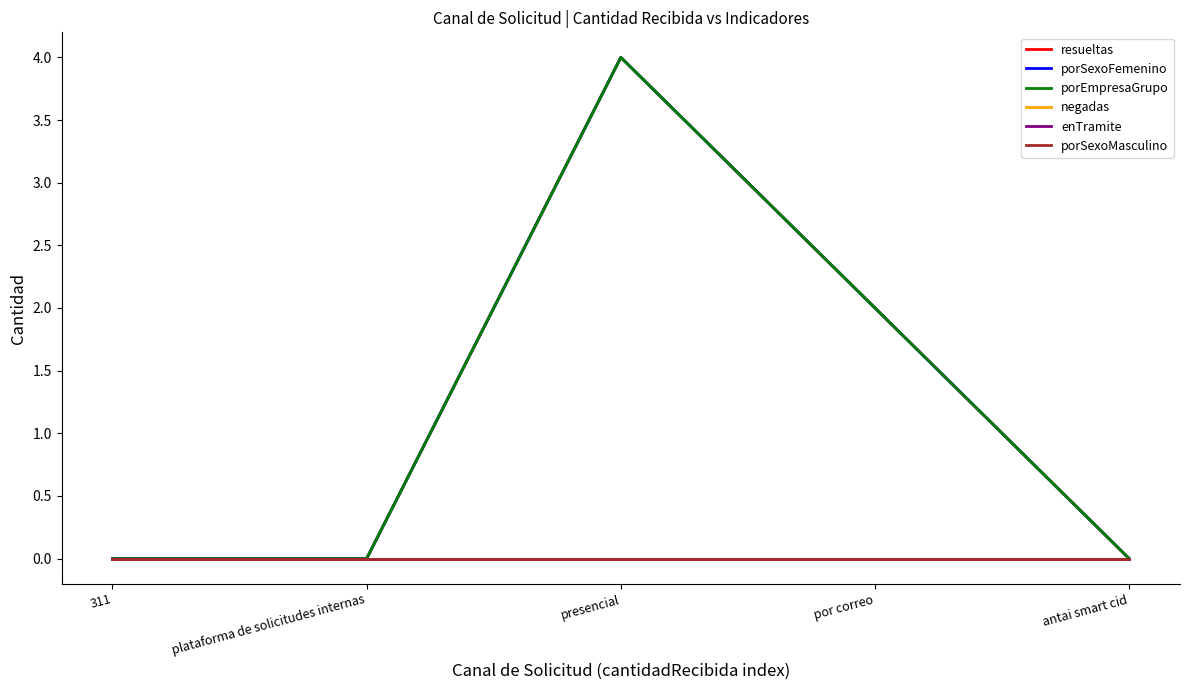

Does the chart have visible grid lines?

No